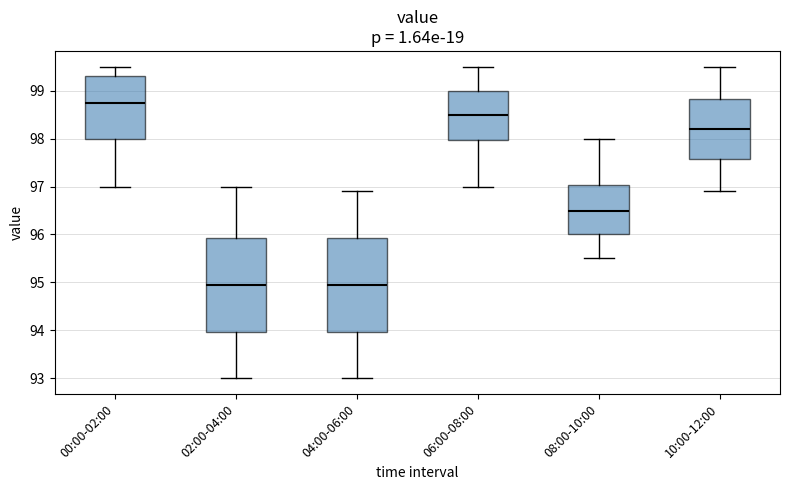

Reading left to right, transcribe this box plot: for each box, give where its median line is, the range the box spans, and where its two whiskers end, as read against the y-axis. The values are not printed on the chart, so give them approximately, as read against the axis.

00:00-02:00: median 98.8, box 98.0 to 99.3, whiskers 97.0 to 99.5
02:00-04:00: median 95.0, box 94.0 to 95.9, whiskers 93.0 to 97.0
04:00-06:00: median 95.0, box 94.0 to 95.9, whiskers 93.0 to 96.9
06:00-08:00: median 98.5, box 98.0 to 99.0, whiskers 97.0 to 99.5
08:00-10:00: median 96.5, box 96.0 to 97.0, whiskers 95.5 to 98.0
10:00-12:00: median 98.2, box 97.6 to 98.8, whiskers 96.9 to 99.5